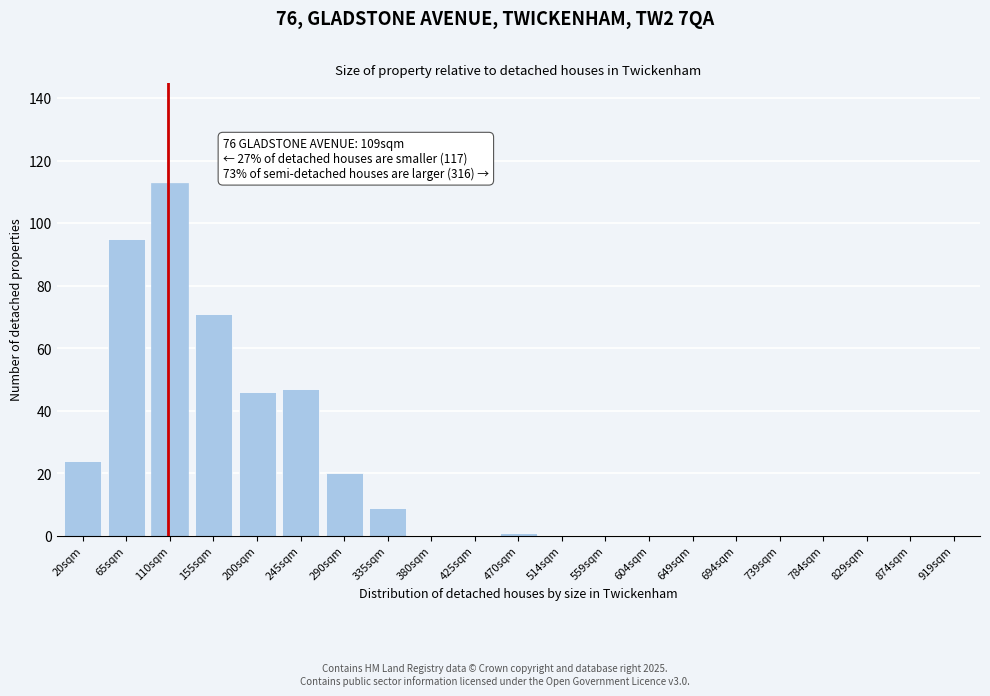

Reading right to left, list all the values displayed in this chart.

919sqm=0	874sqm=0	829sqm=0	784sqm=0	739sqm=0	694sqm=0	649sqm=0	604sqm=0	559sqm=0	514sqm=0	470sqm=1	425sqm=0	380sqm=0	335sqm=9	290sqm=20	245sqm=47	200sqm=46	155sqm=71	110sqm=113	65sqm=95	20sqm=24